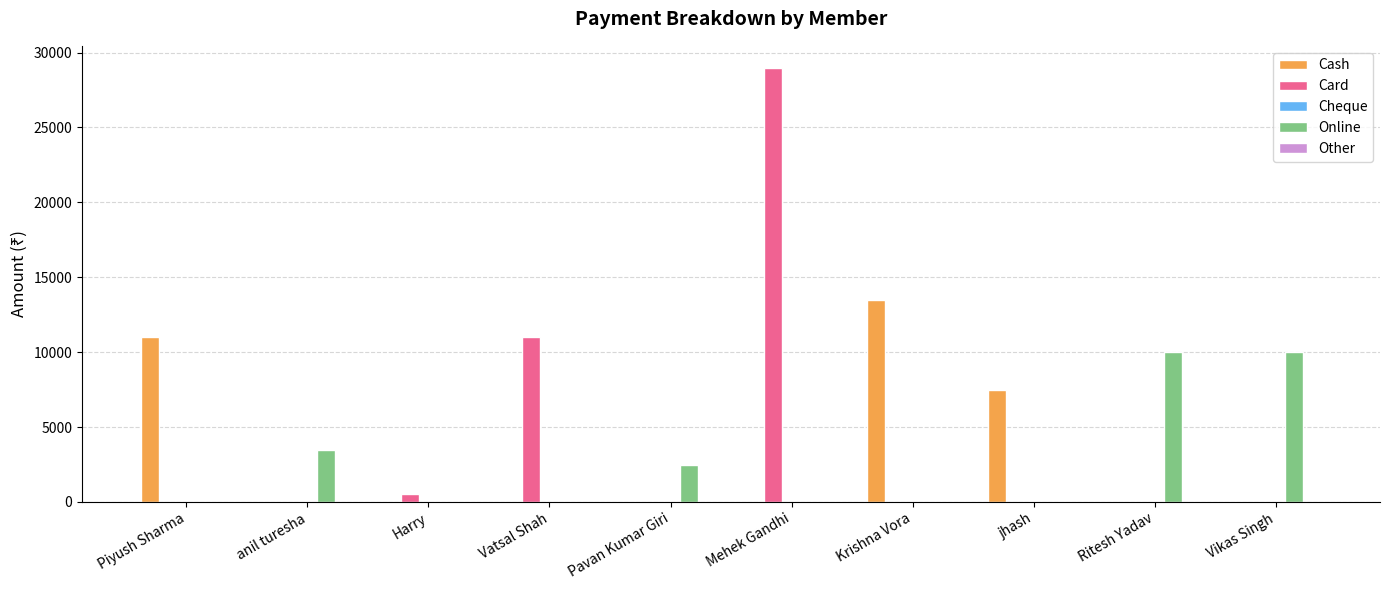

True or false: Cash has a value of 7664 at Krishna Vora.

False